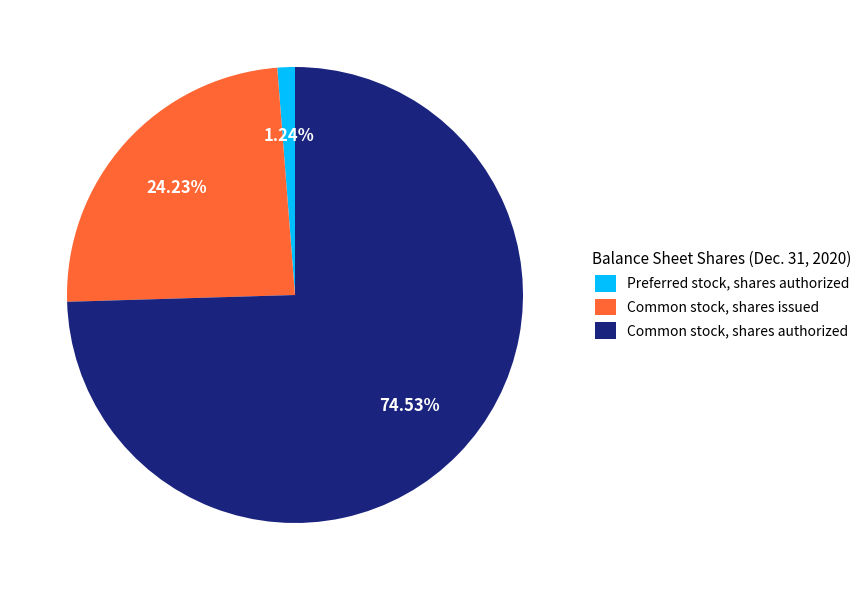

Does Common stock, shares issued represent more than half of the total?

No